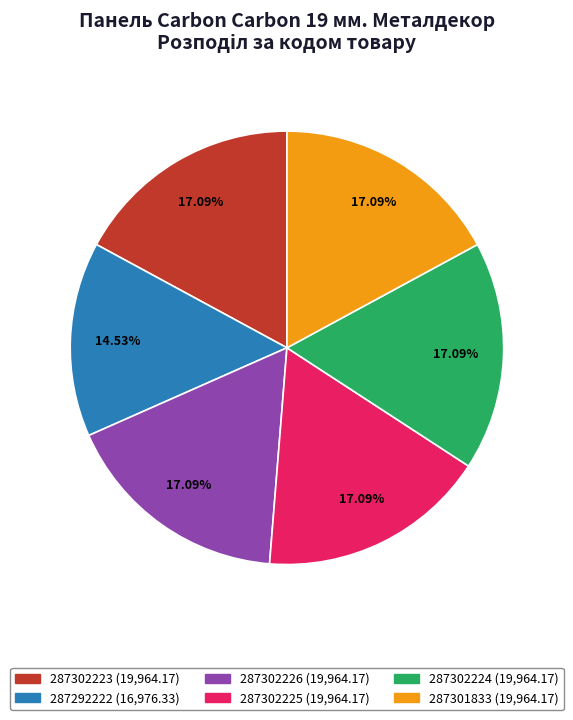

To the nearest percent, what is the difference between the largest and smallest slice percentages?

3%